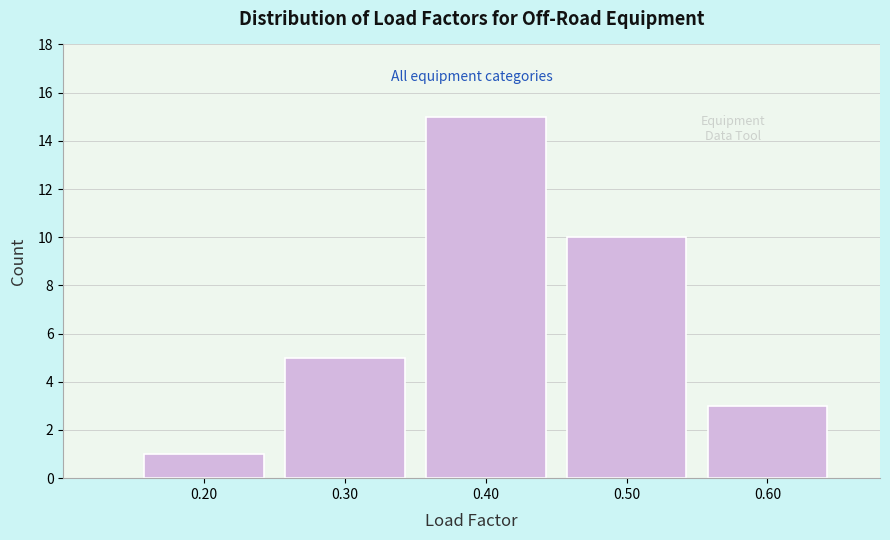

Reading left to right, list every bar in this chart as the range it spans on the x-axis followed by its height. The values are not printed on the chart, so give them approximately, as read against the axis.

0.15 to 0.25: 1
0.25 to 0.35: 5
0.35 to 0.45: 15
0.45 to 0.55: 10
0.55 to 0.65: 3